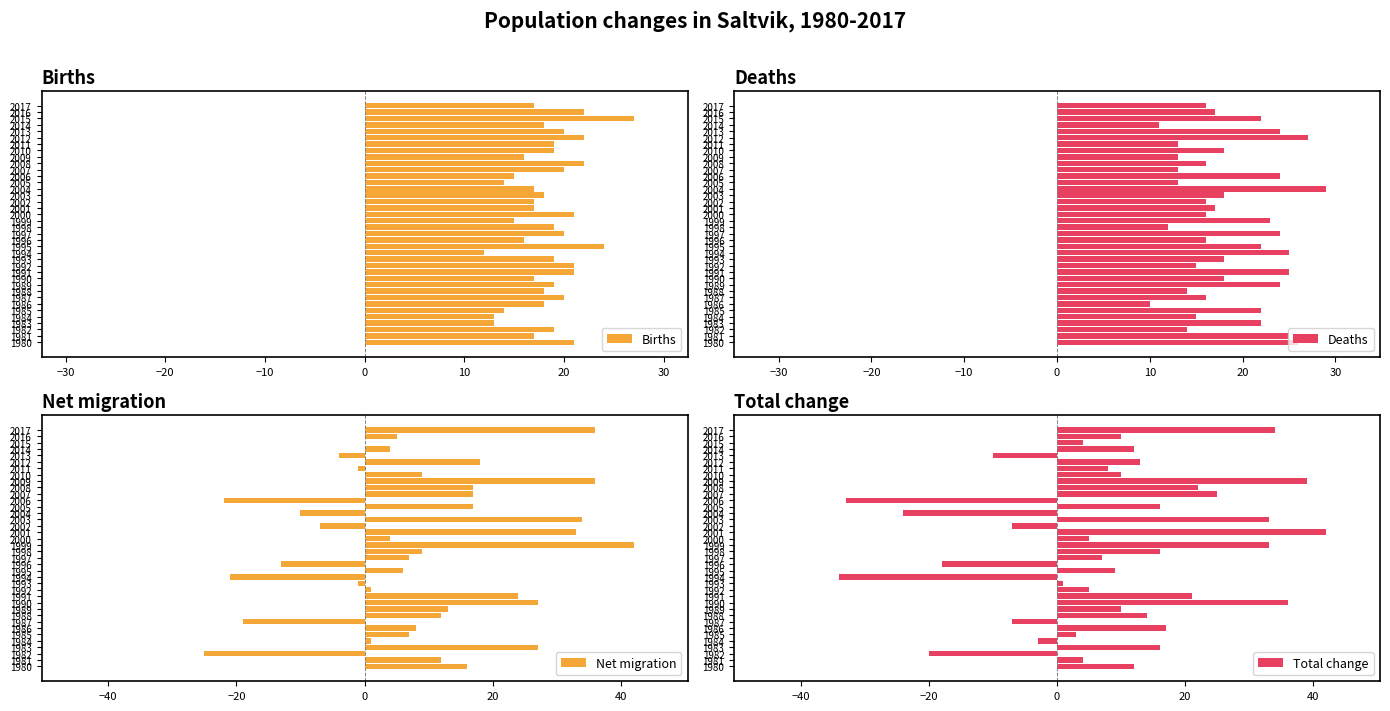

What is the maximum value for Deaths?

29